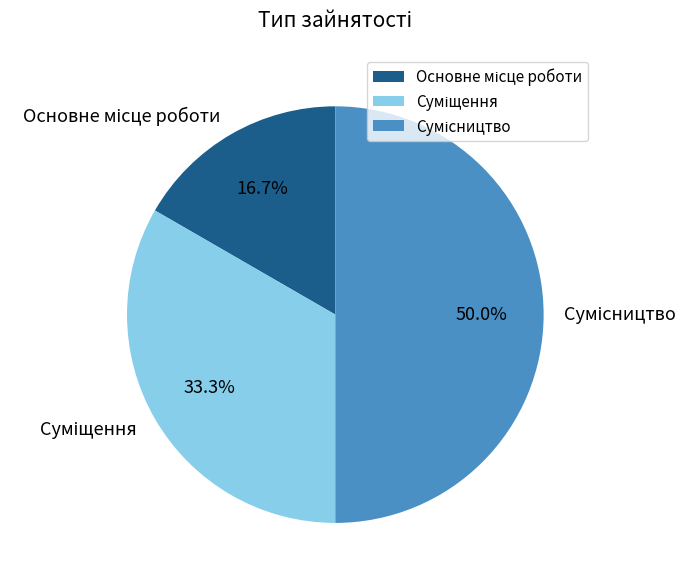

What is the ratio of the value at Сумісництво to the value at Суміщення?

1.5